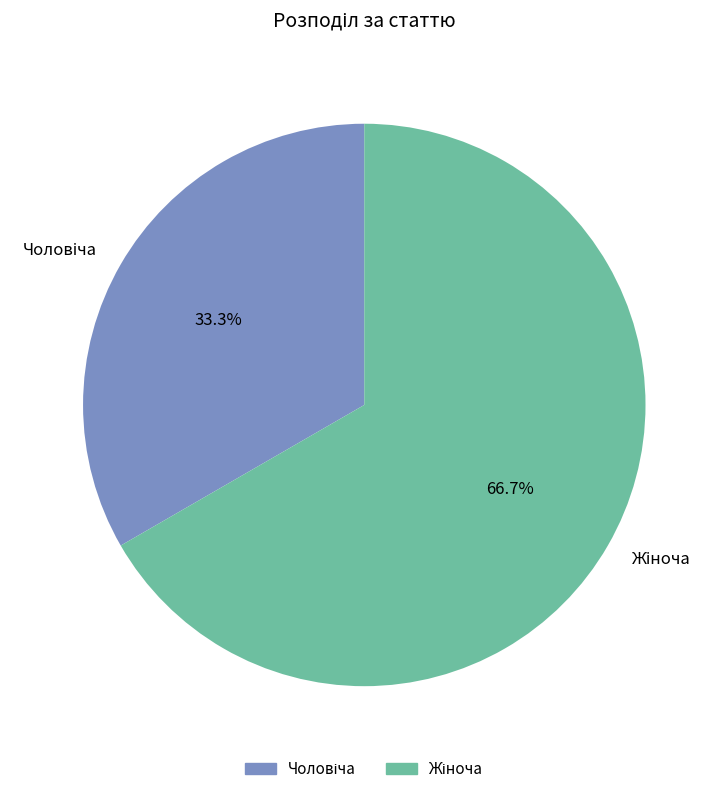

Is there any slice that represents more than half of the pie?

Yes